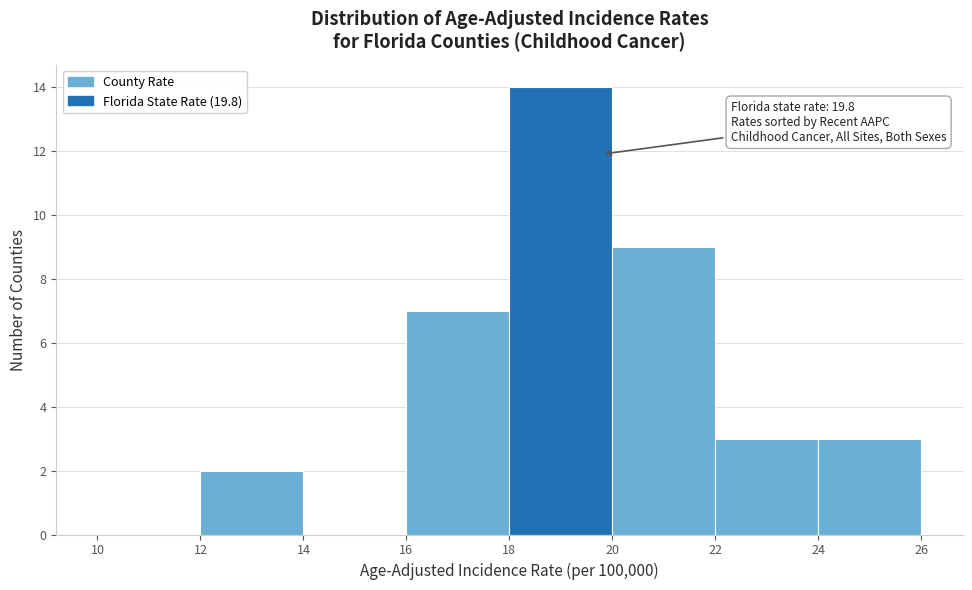

Over which range of the x-axis is the bar tallest?

18 to 20